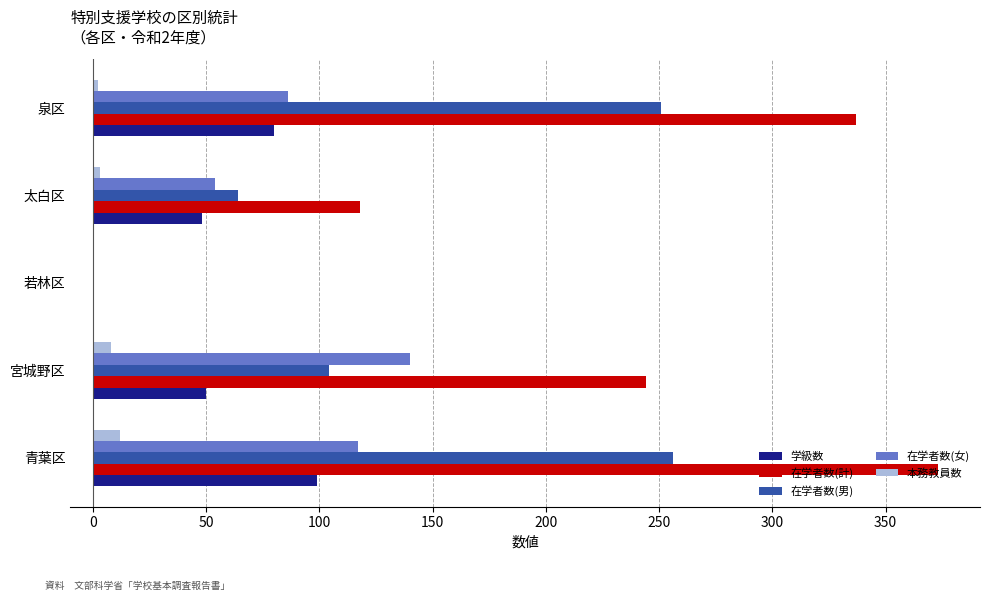

How many categories are shown in the chart?

5